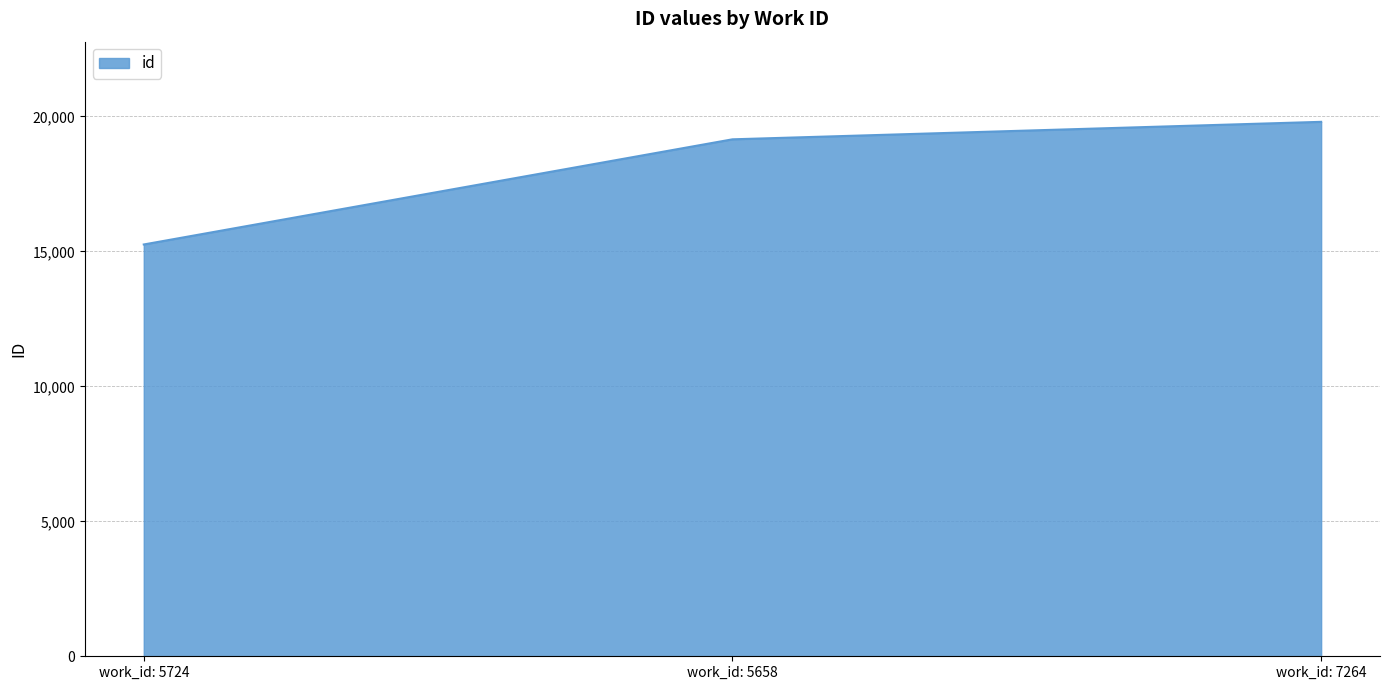

Does the chart have visible grid lines?

Yes